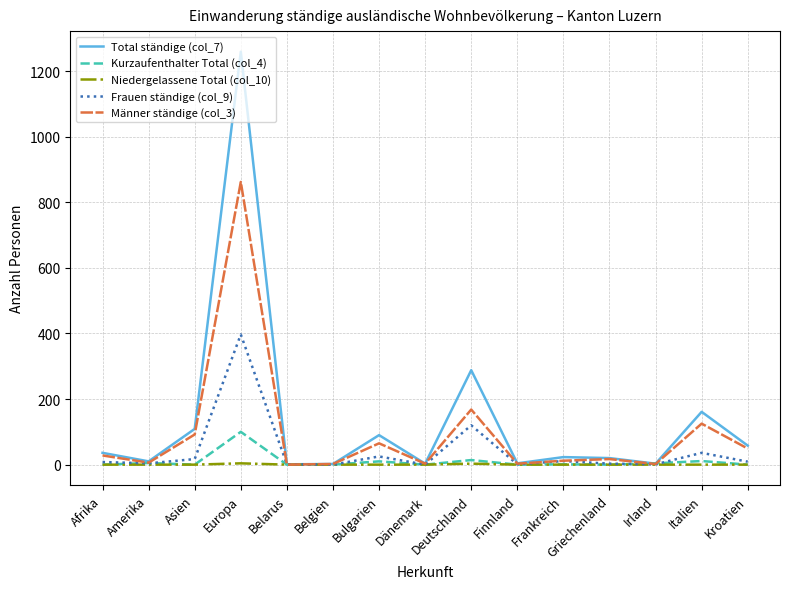

The Männer ständige (col_3) series shows 125 at Italien. True or false?

True